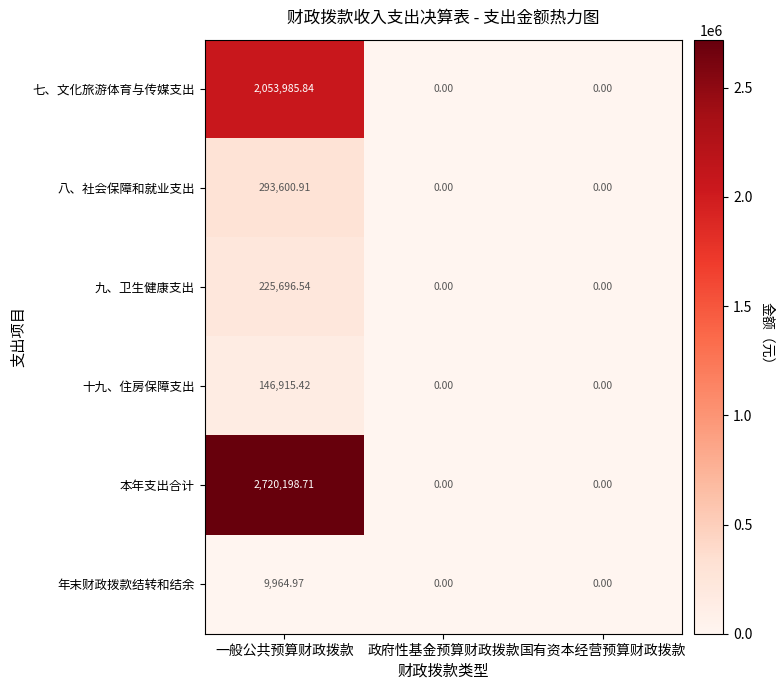

Rank the series at 一般公共预算财政拨款 from highest to lowest value.

本年支出合计, 七、文化旅游体育与传媒支出, 八、社会保障和就业支出, 九、卫生健康支出, 十九、住房保障支出, 年末财政拨款结转和结余